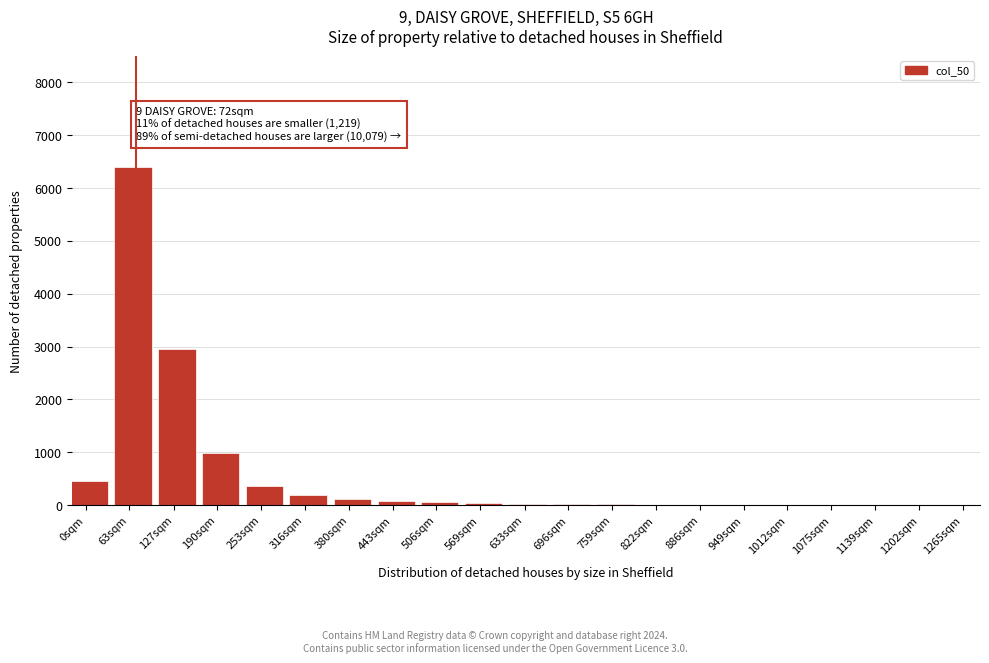

What is the greatest value displayed?

6400